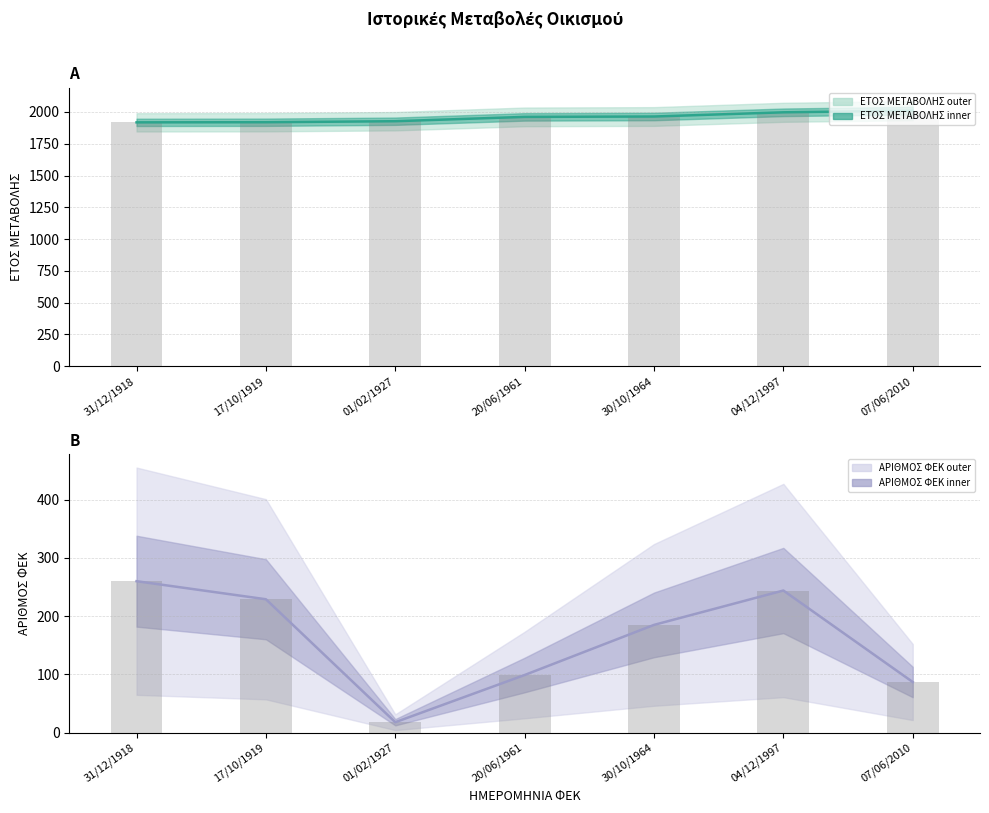

Where does the ΕΤΟΣ ΜΕΤΑΒΟΛΗΣ series first go above 1961?

30/10/1964